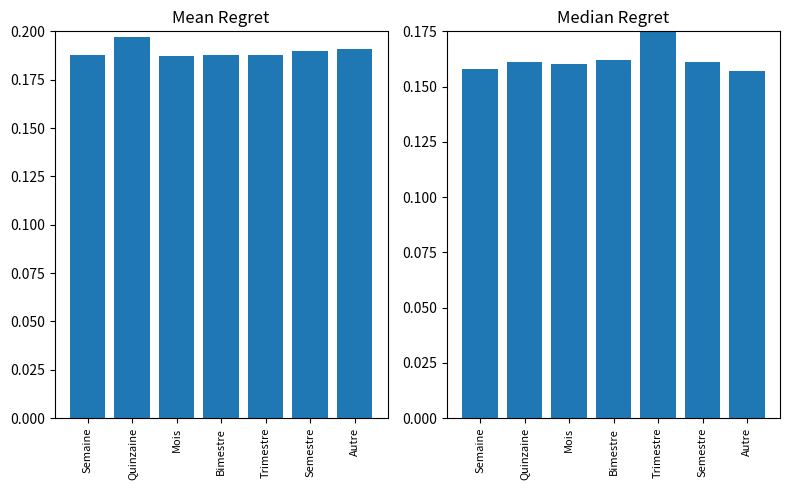

The Mean Regret series shows 0.2 at Semaine. True or false?

True